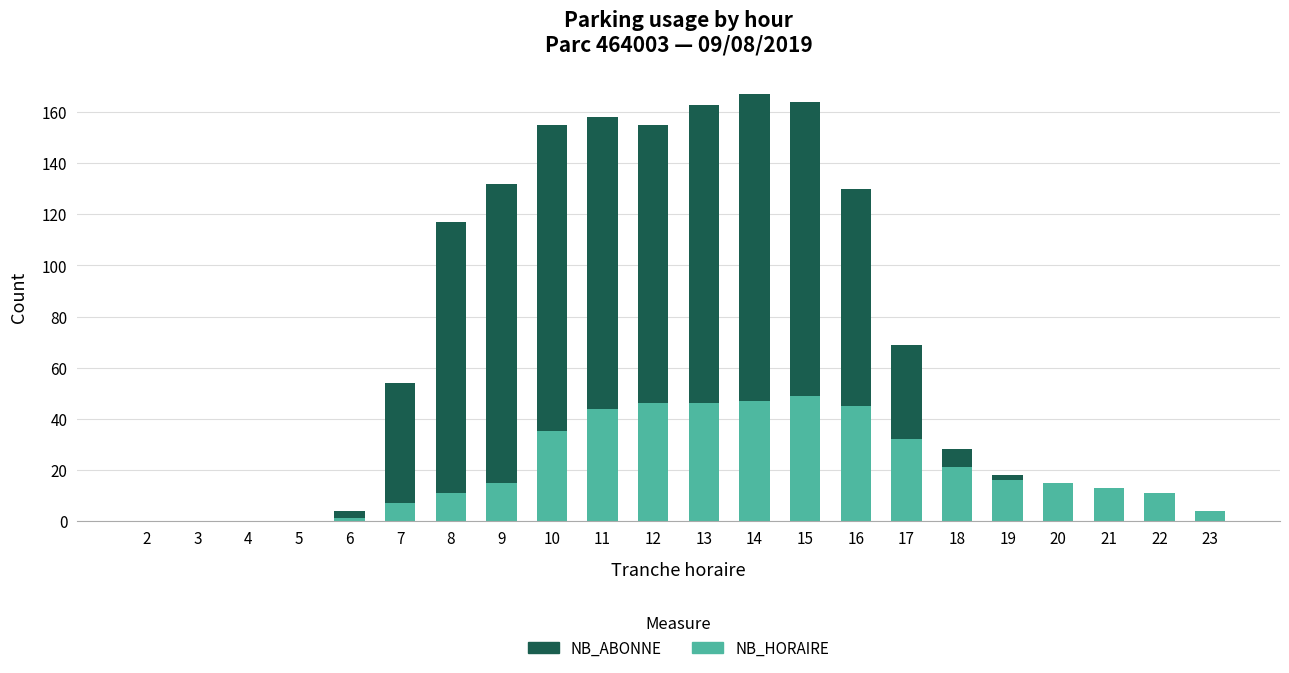

What is the sum of all NB_HORAIRE values?

458